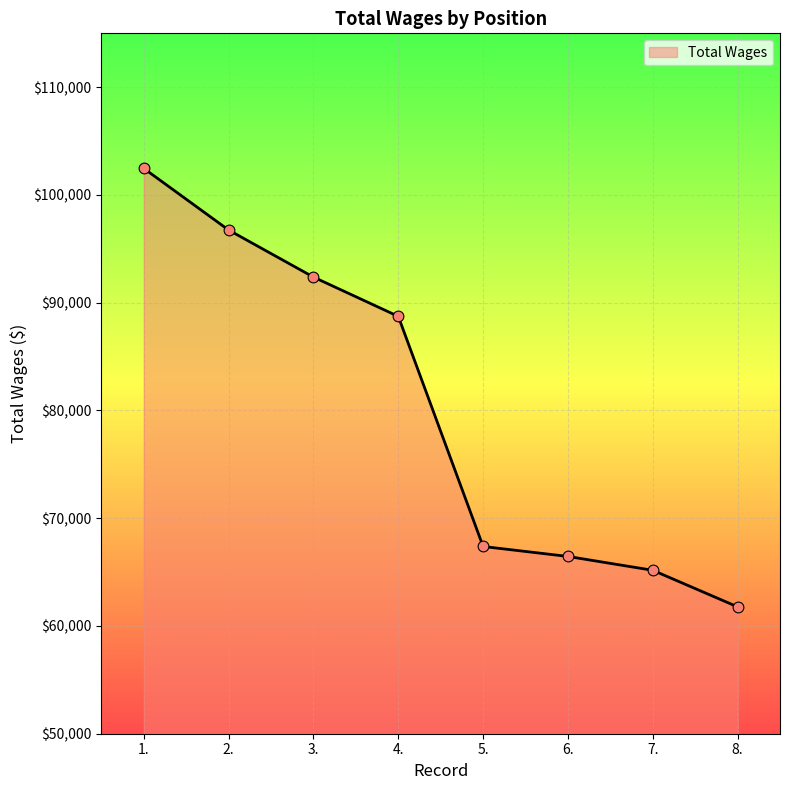

Between 6. and 7., which is larger?

6.